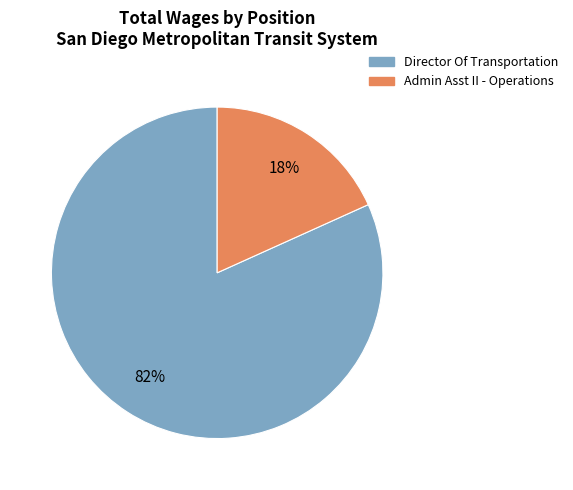

Count the number of slices in the pie.

2